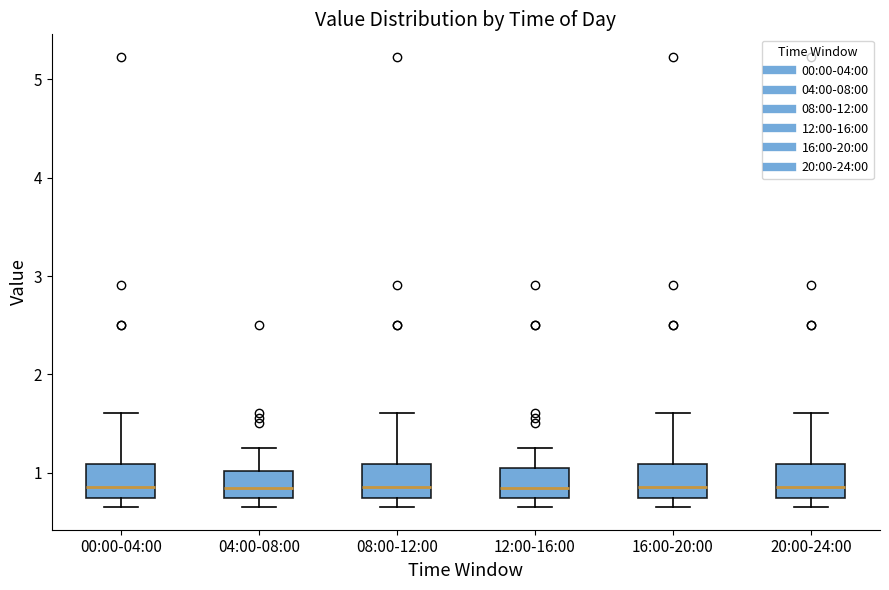

Reading left to right, transcribe this box plot: for each box, give where its median line is, the range the box spans, and where its two whiskers end, as read against the y-axis. The values are not printed on the chart, so give them approximately, as read against the axis.

00:00-04:00: median 0.9, box 0.7 to 1.1, whiskers 0.7 (just below the box's lower edge) to 1.6
04:00-08:00: median 0.9, box 0.7 to 1.0, whiskers 0.7 (just below the box's lower edge) to 1.3
08:00-12:00: median 0.9, box 0.7 to 1.1, whiskers 0.7 (just below the box's lower edge) to 1.6
12:00-16:00: median 0.9, box 0.7 to 1.0, whiskers 0.7 (just below the box's lower edge) to 1.3
16:00-20:00: median 0.9, box 0.7 to 1.1, whiskers 0.7 (just below the box's lower edge) to 1.6
20:00-24:00: median 0.9, box 0.7 to 1.1, whiskers 0.7 (just below the box's lower edge) to 1.6